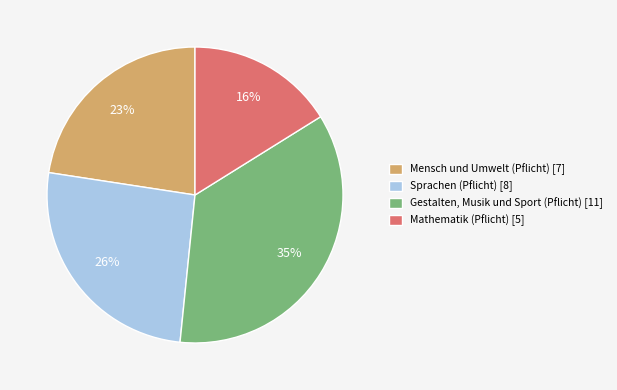

The Mensch und Umwelt (Pflicht) slice represents 11% of the pie. True or false?

False